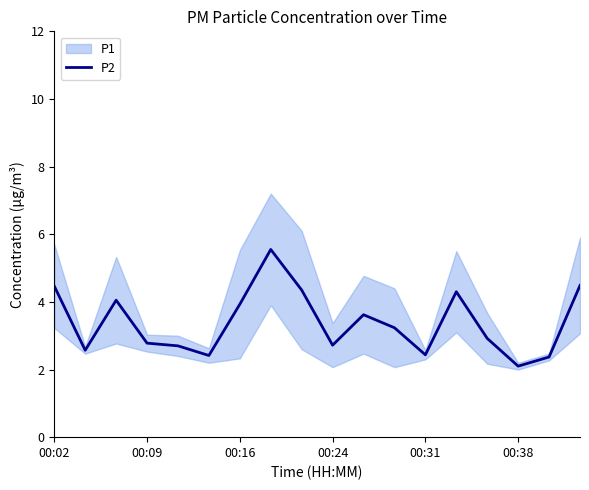

What is the minimum value for P2?

2.1